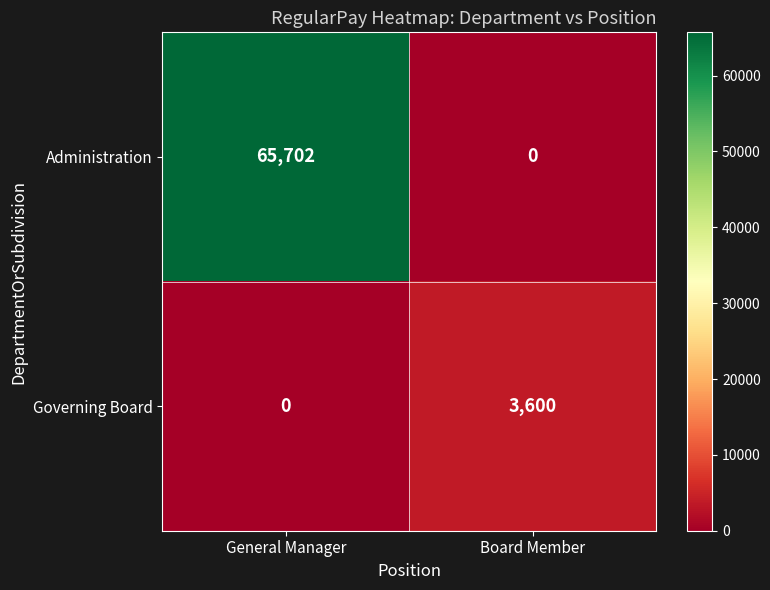

Which label corresponds to the largest value in the chart?

General Manager